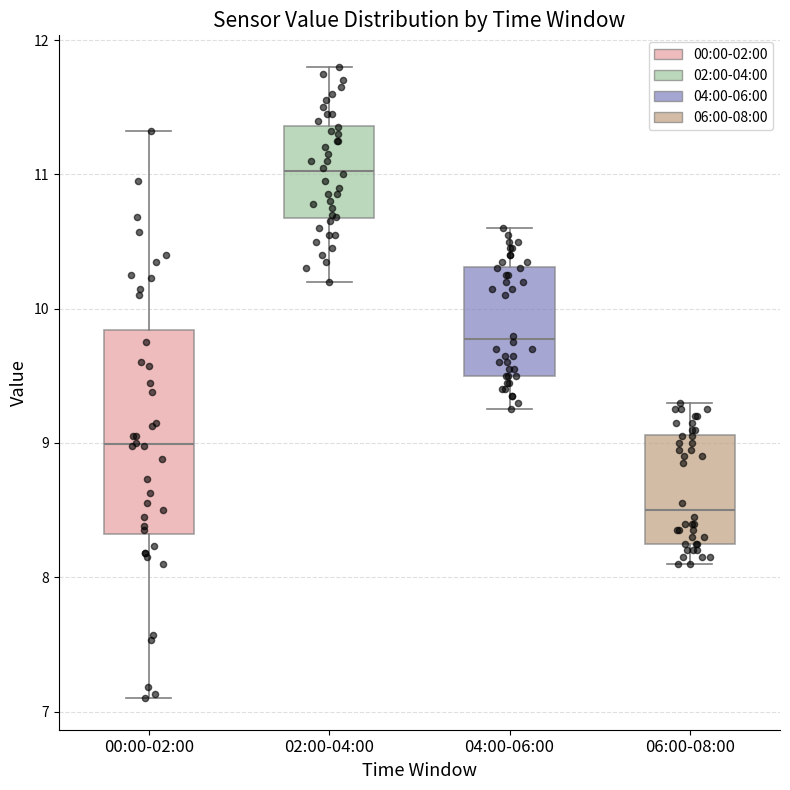

Comparing the boxes themselves (not the whiskers), which one is the tallest?

00:00-02:00